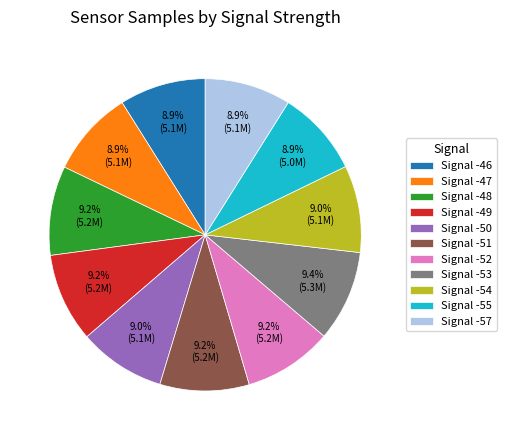

Is there any slice that represents more than half of the pie?

No